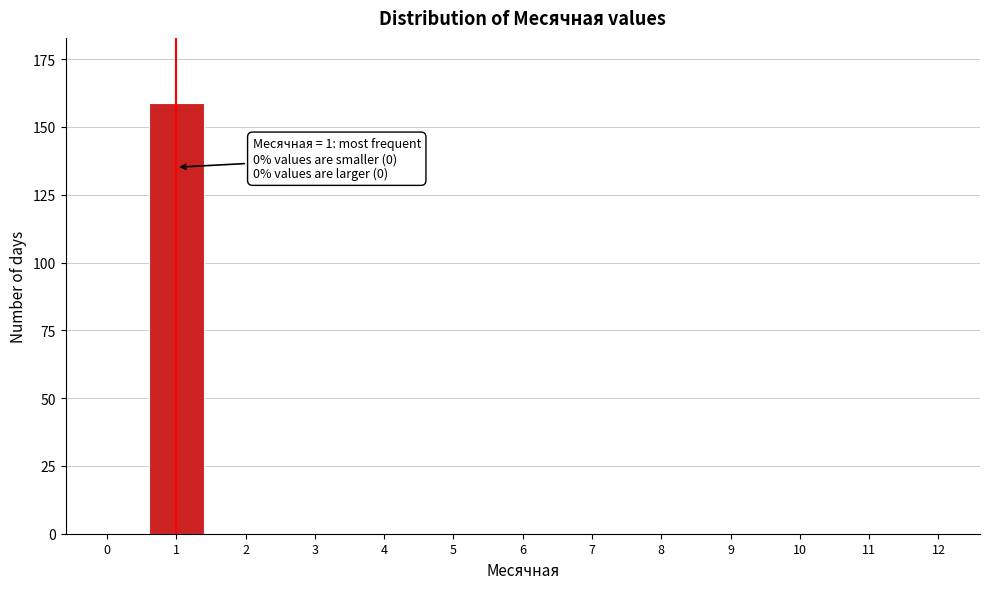

Reading left to right, list all the values displayed in this chart.

0=0	1=159	2=0	3=0	4=0	5=0	6=0	7=0	8=0	9=0	10=0	11=0	12=0